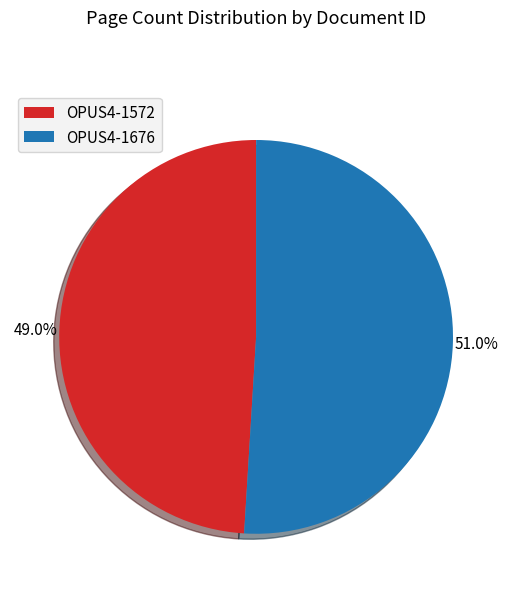

Which category has the biggest portion of the pie?

OPUS4-1676